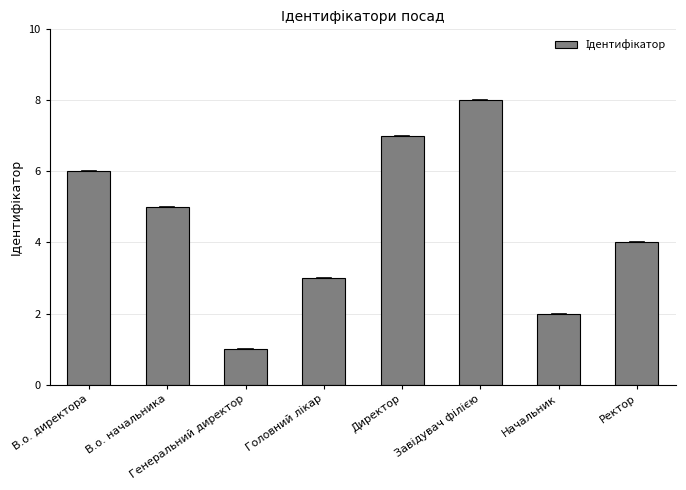

How many values are below 5?

4